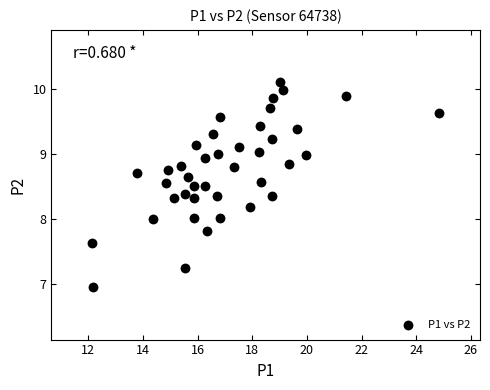

What is the range of X values (max minus min)?

12.7